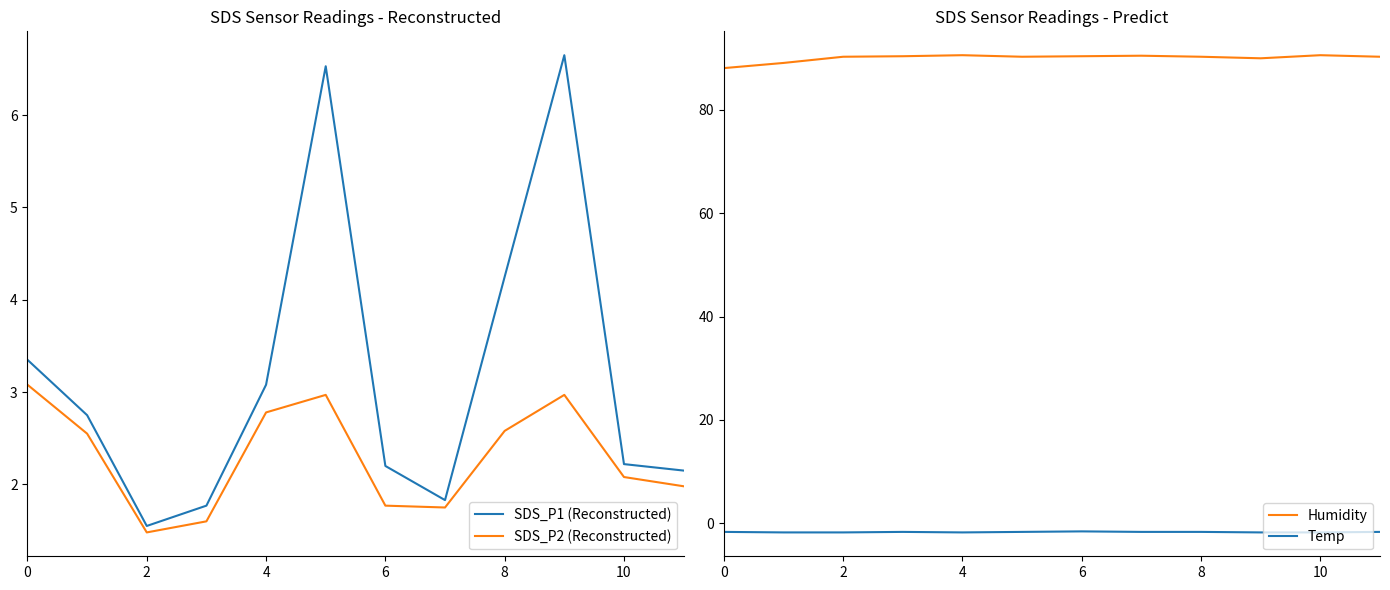

Which series has the largest range (max minus min)?

SDS_P1 (Reconstructed)